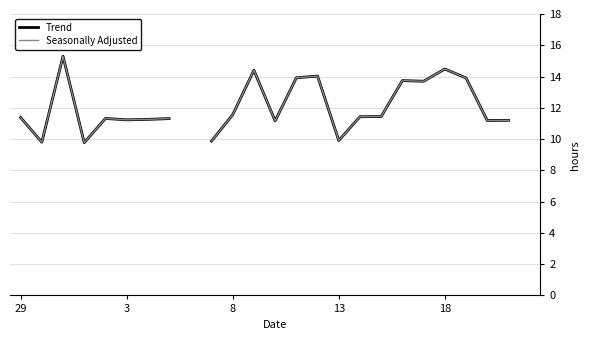

The Trend series shows 22.4 at 14. True or false?

False